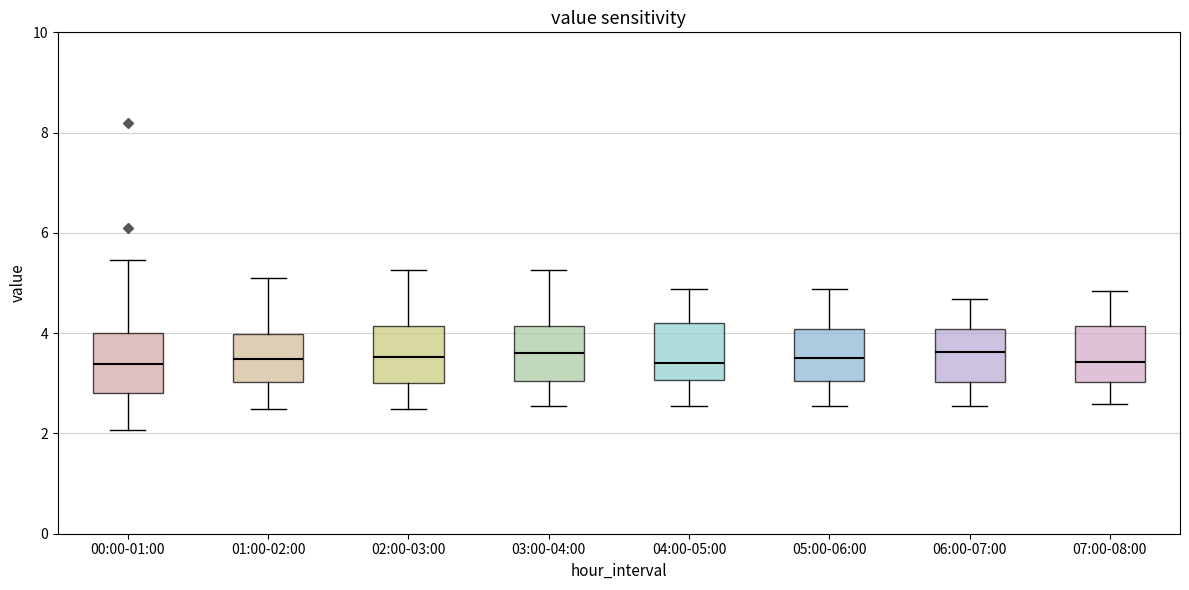

Where does the median line of the box for 02:00-03:00 sit on the y-axis? The values are not printed on the chart, so give them approximately, as read against the axis.

3.6